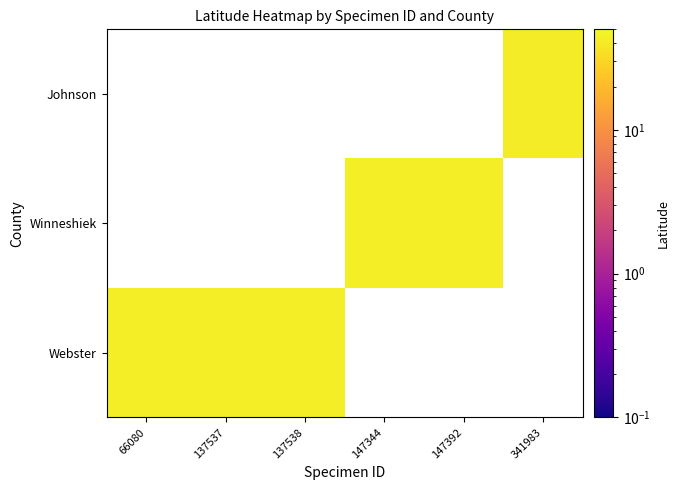

Rank the series by their average value, from lowest to highest.

Webster, Winneshiek, Johnson